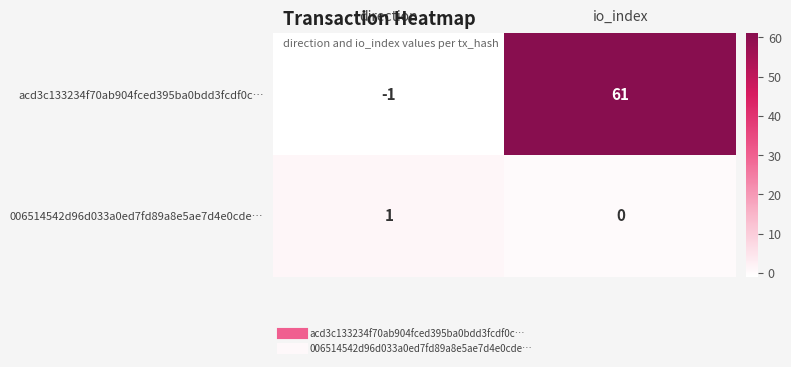

At which category is the sum across all series the highest?

io_index